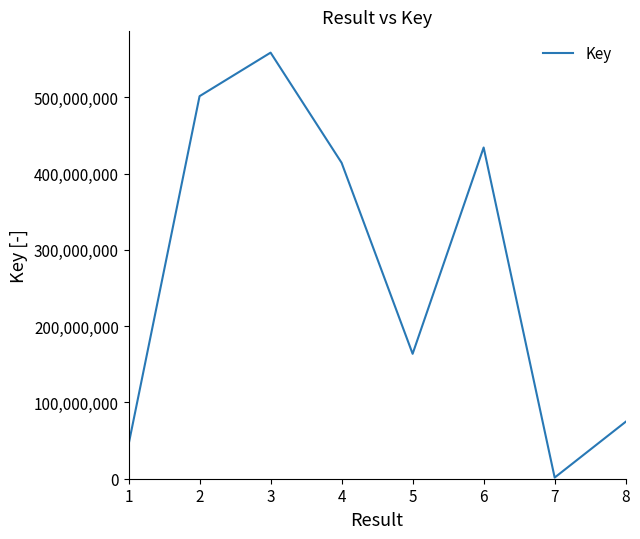

What is the sum of all values?

2192870177